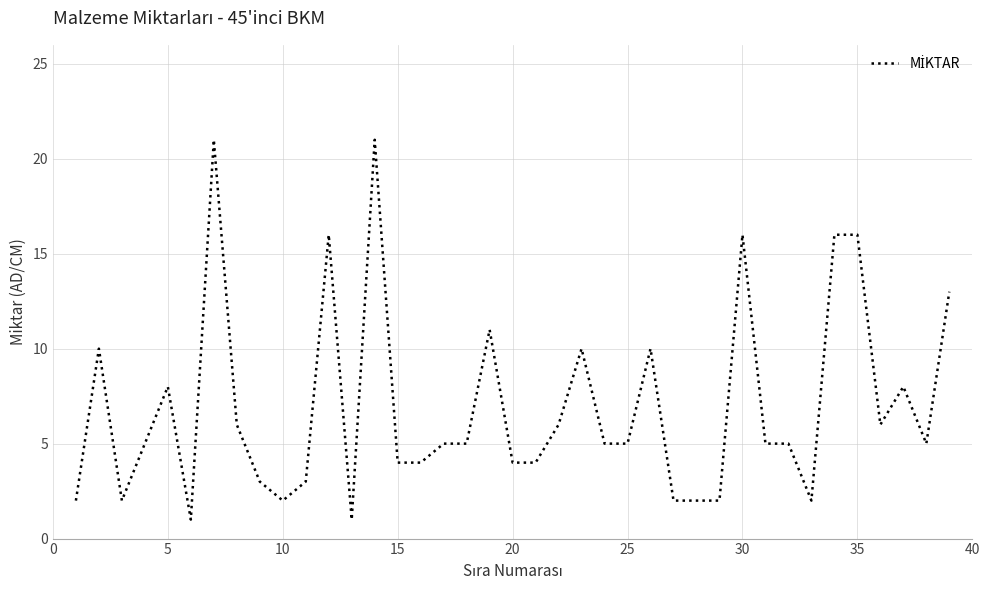

What is the difference between the maximum and minimum values?

20